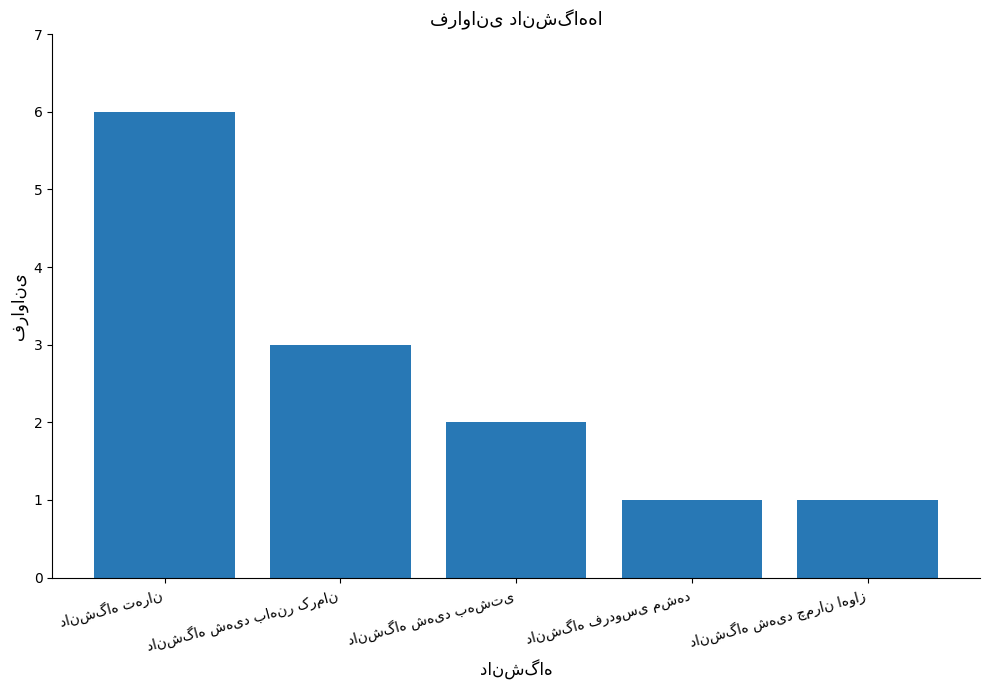

What is the maximum value shown in the chart?

6